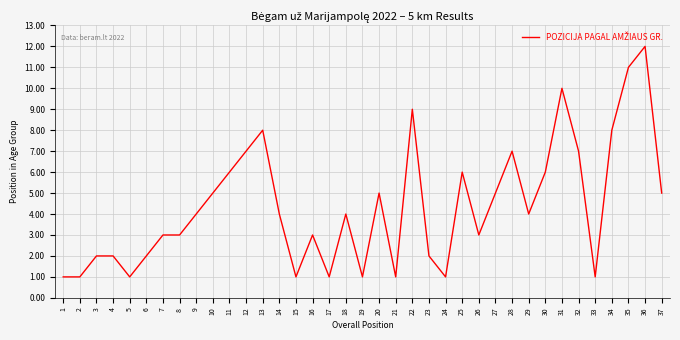

Approximately how many times larger is the value at 17 compared to 24?

1.0